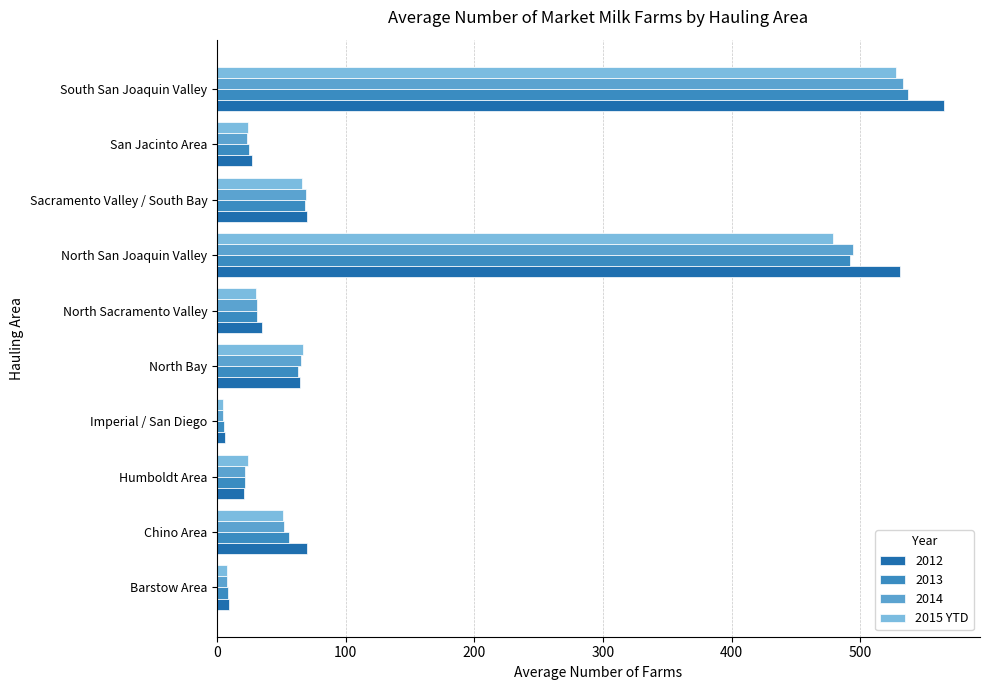

What is the difference between the 2014 values at Humboldt Area and North San Joaquin Valley?

471.9